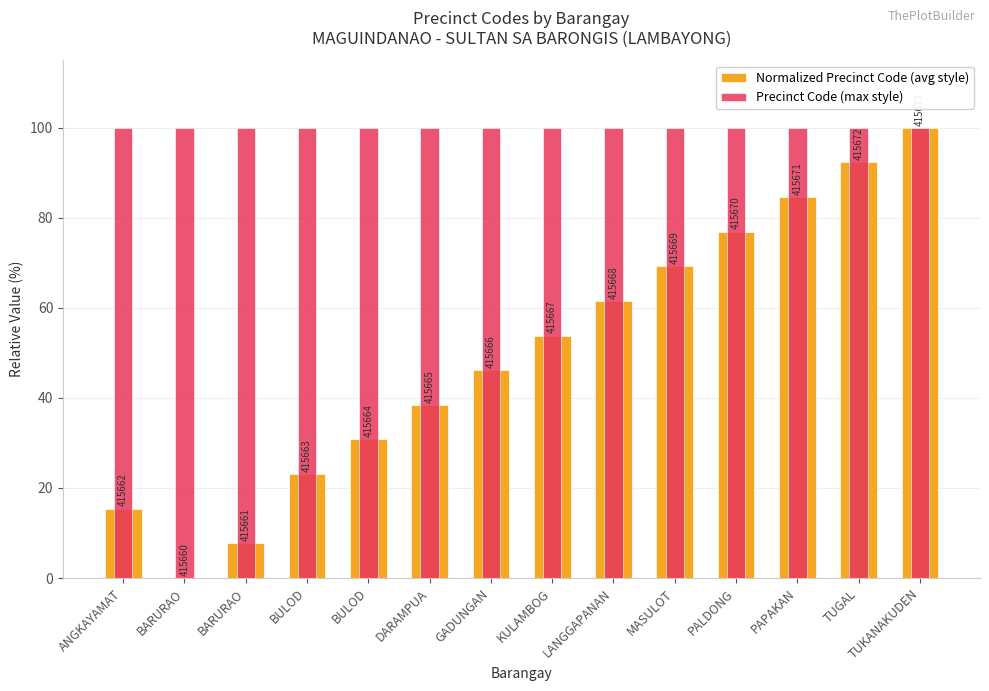

At which category is the sum across all series the highest?

TUKANAKUDEN